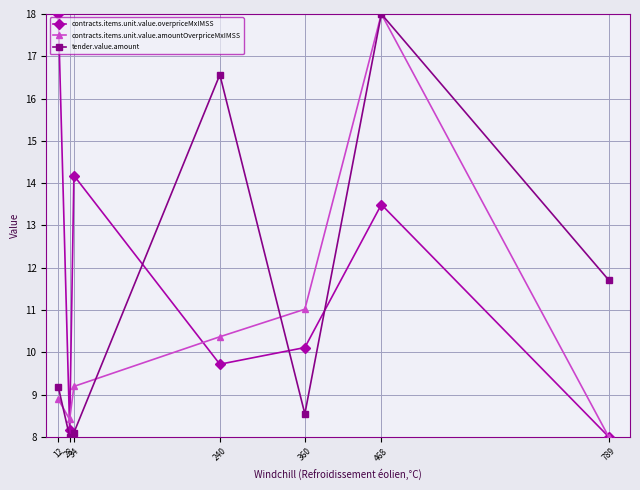

Between 12 and 789, which series saw the biggest shift?

contracts.items.unit.value.overpriceMxIMSS